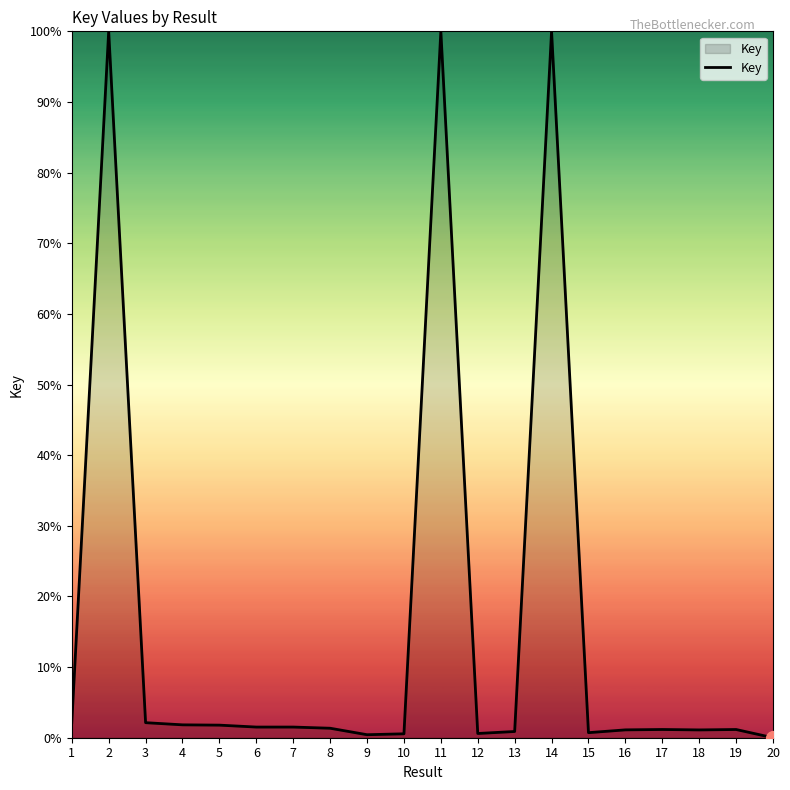

Count the number of data series in this chart.

1